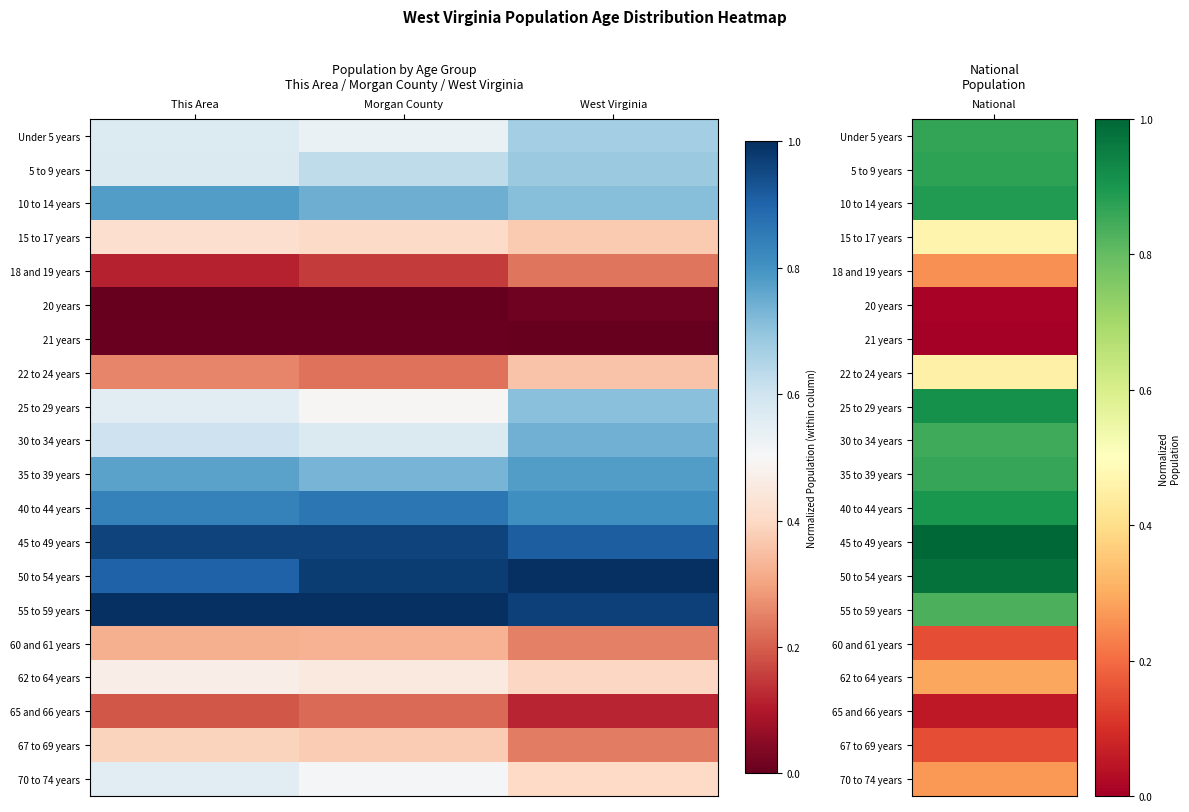

What is the difference between the highest and lowest values at West Virginia?

1.0